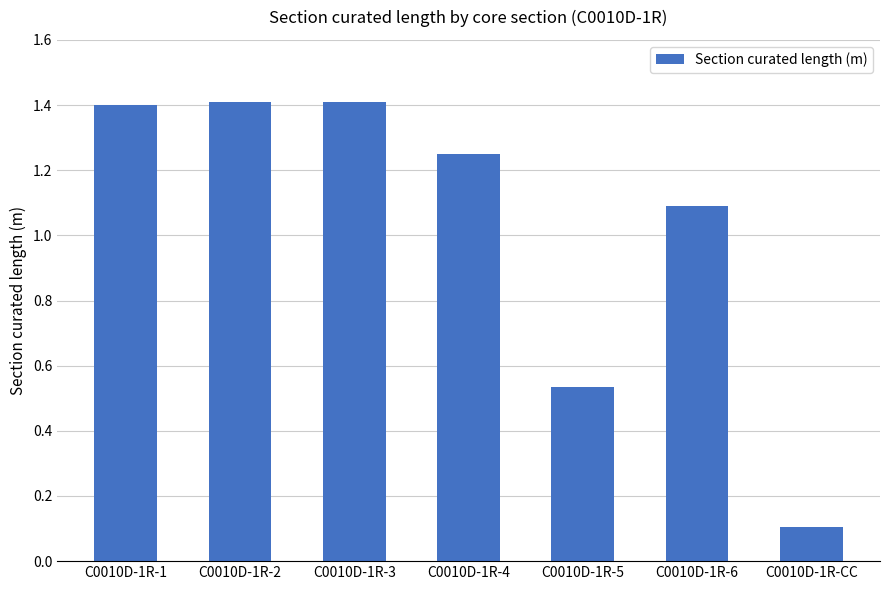

What is the maximum value shown in the chart?

1.4